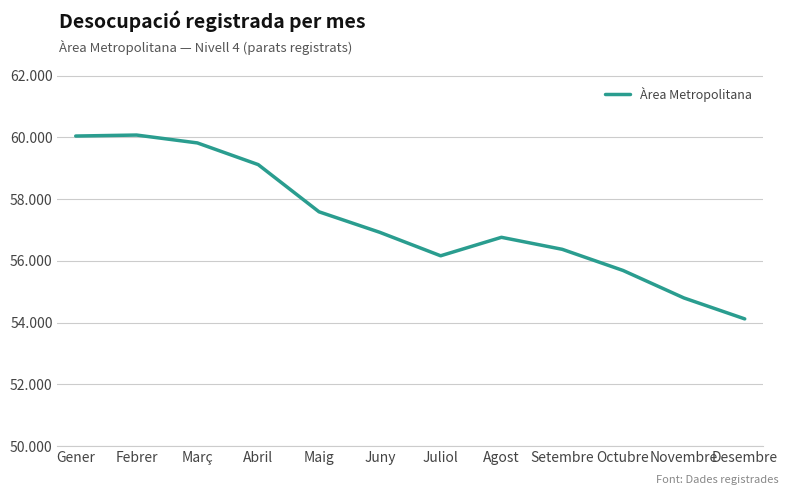

What is the change in value from Abril to Novembre?

-4317